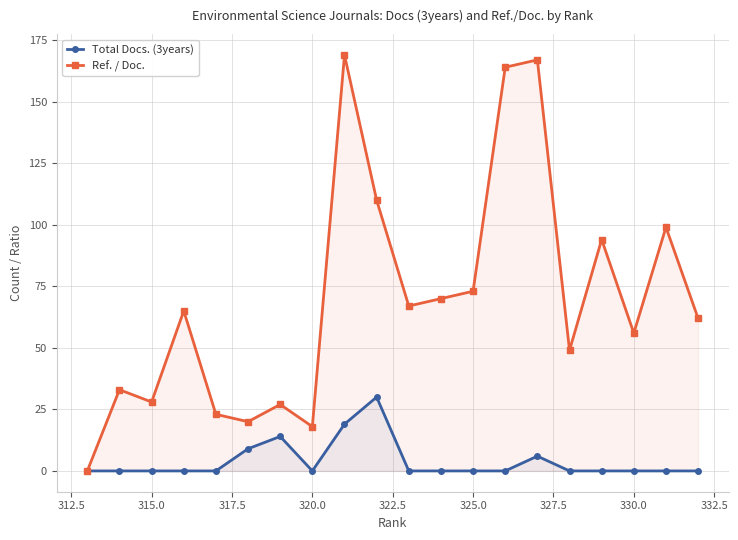

In Ref. / Doc., how many points are lower than both neighbors (excluding endpoints)?

6